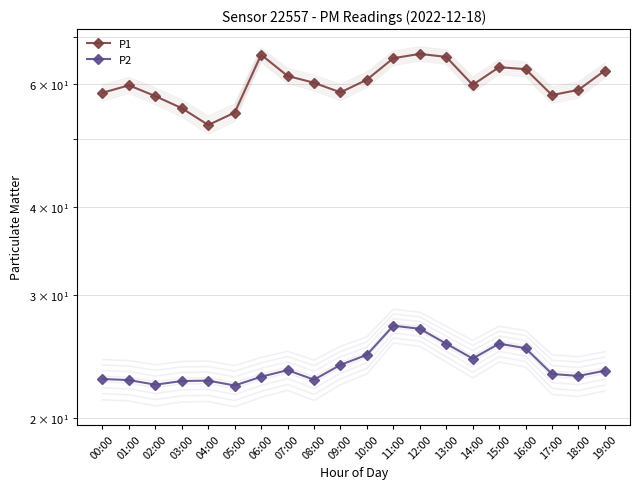

True or false: P1 and P2 cross at least once.

False